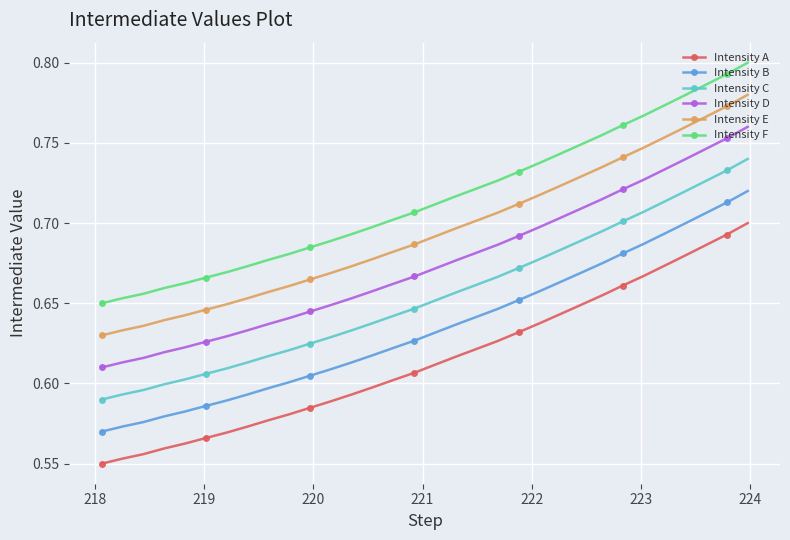

True or false: Intensity F and Intensity D cross at least once.

False